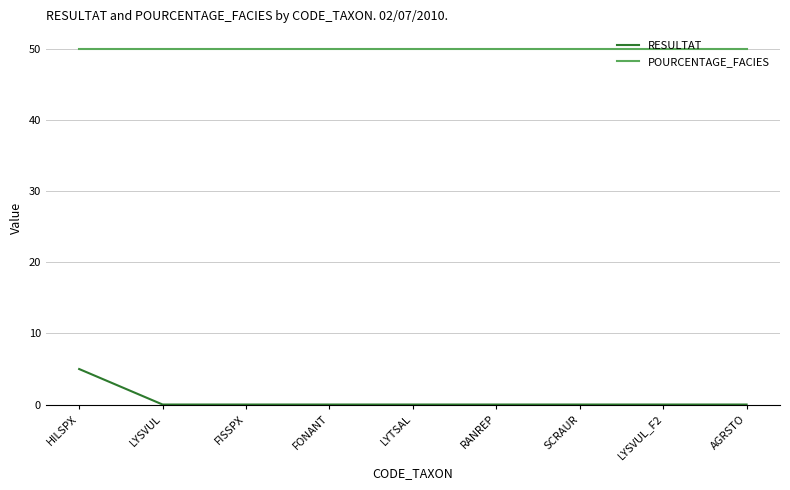

What is the difference between the highest and lowest values at LYSVUL?

50.0